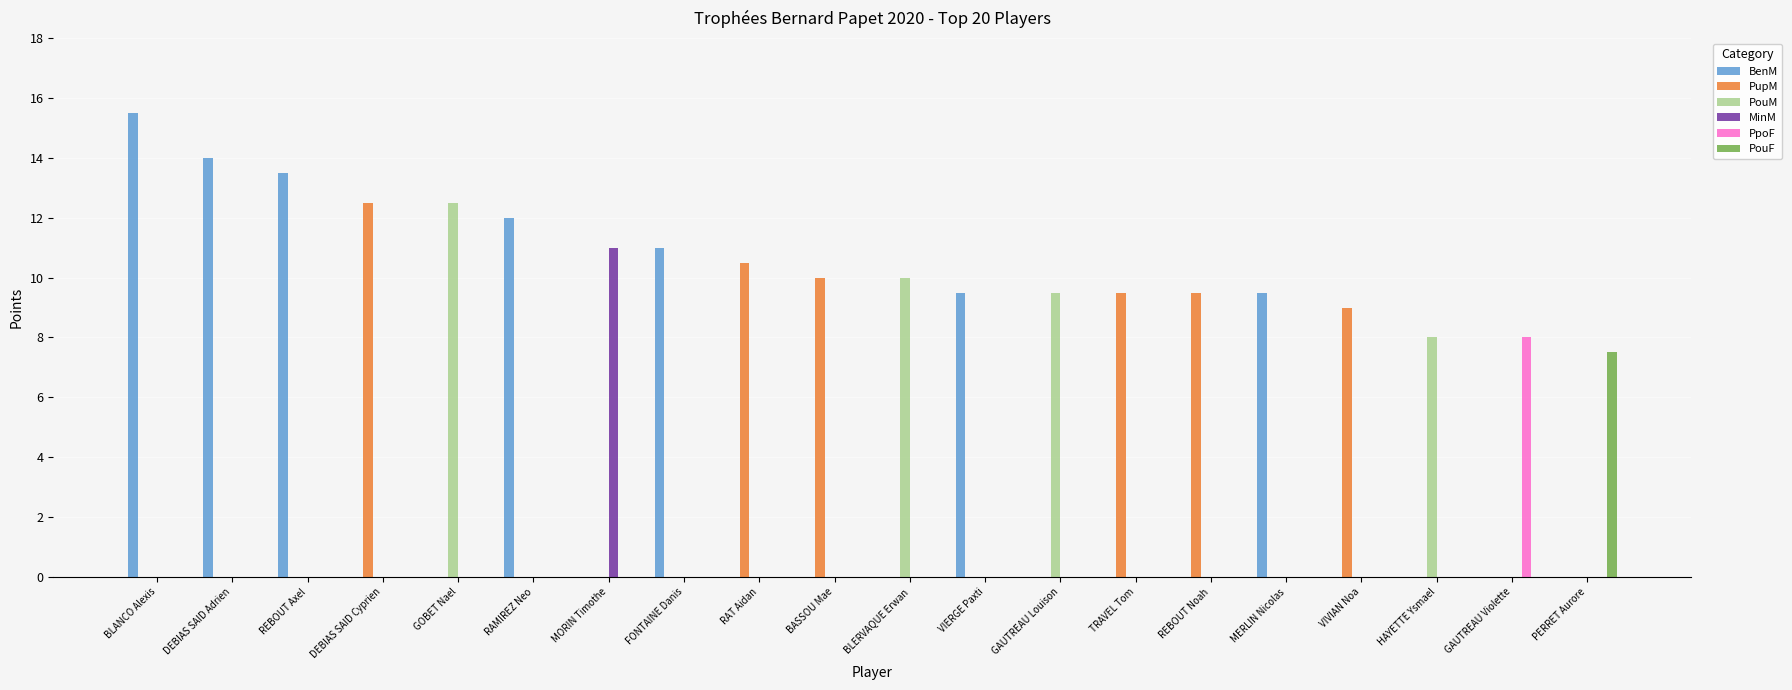

Which series has the largest total across all categories?

BenM